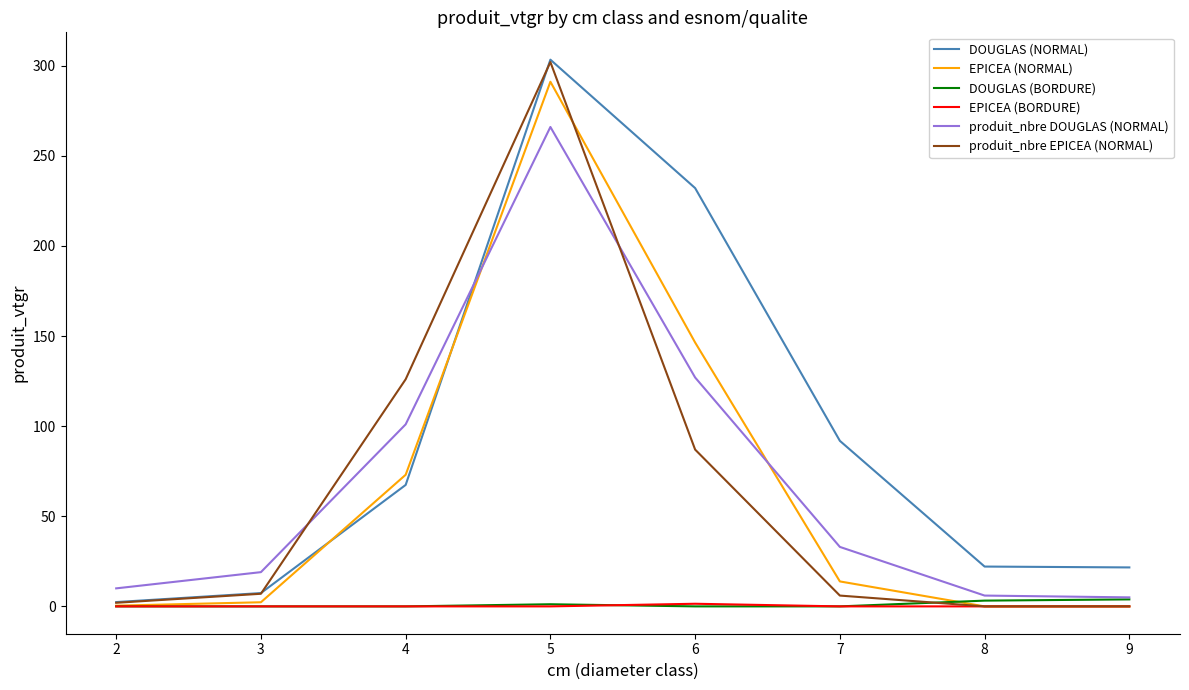

The EPICEA (BORDURE) series shows 0.0 at 8. True or false?

True